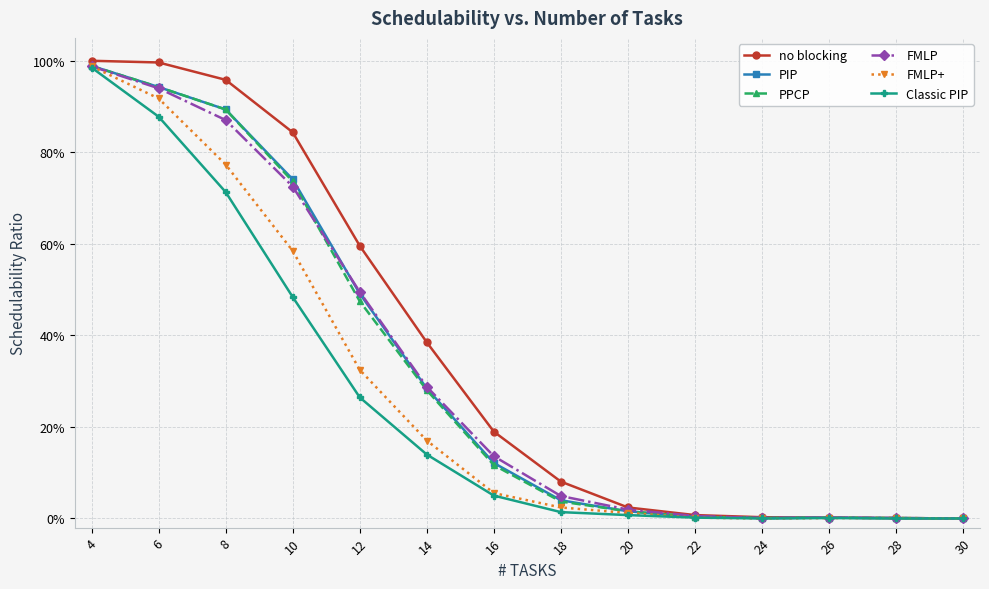

What are all the series names shown in the legend?

no blocking, PIP, PPCP, FMLP, FMLP+, Classic PIP